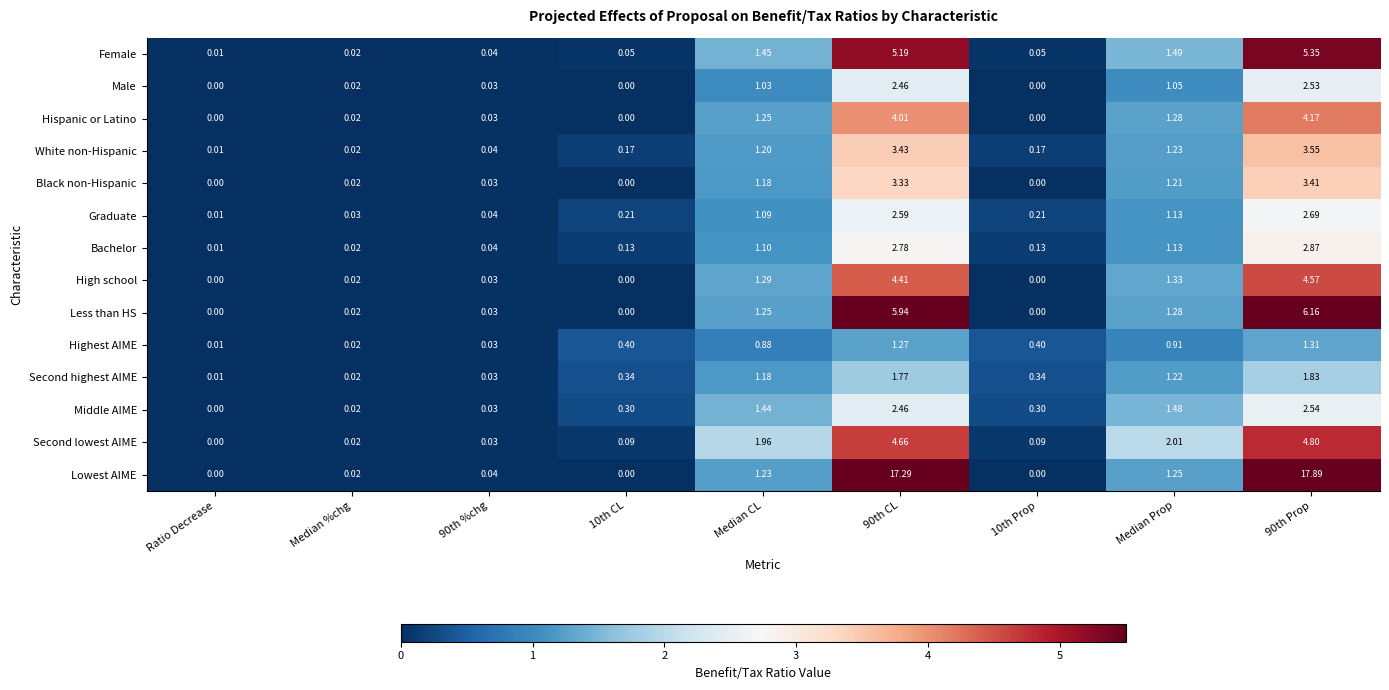

What is the total value across all series at 10th CL?

1.7